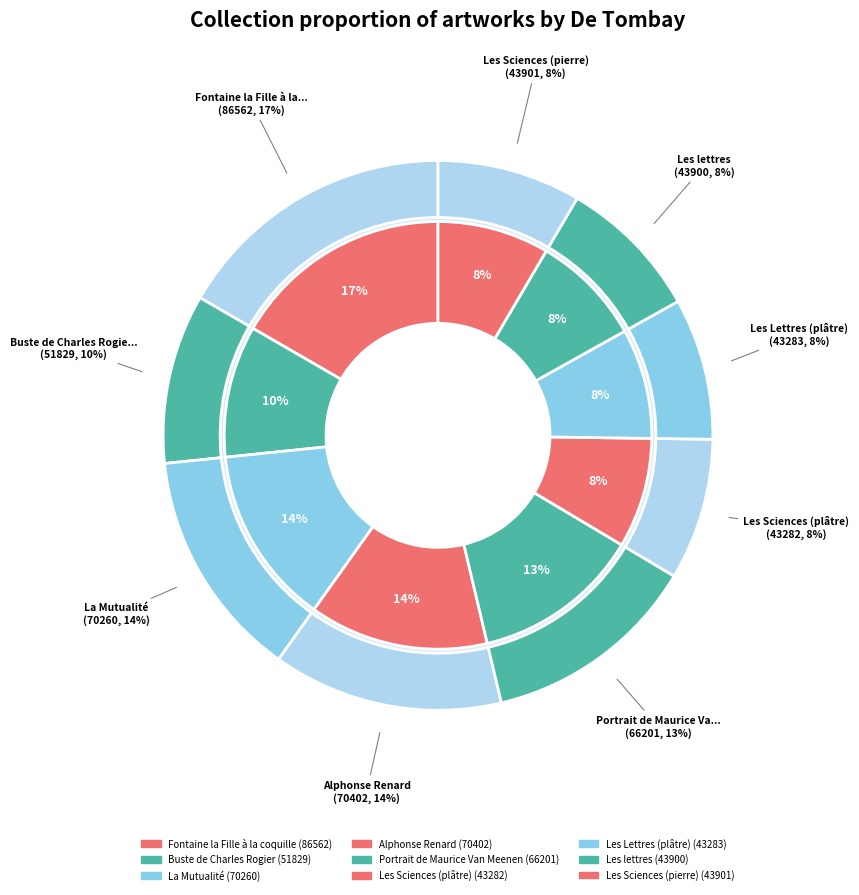

To the nearest percent, what portion does Buste de Charles Rogier represent?

10%